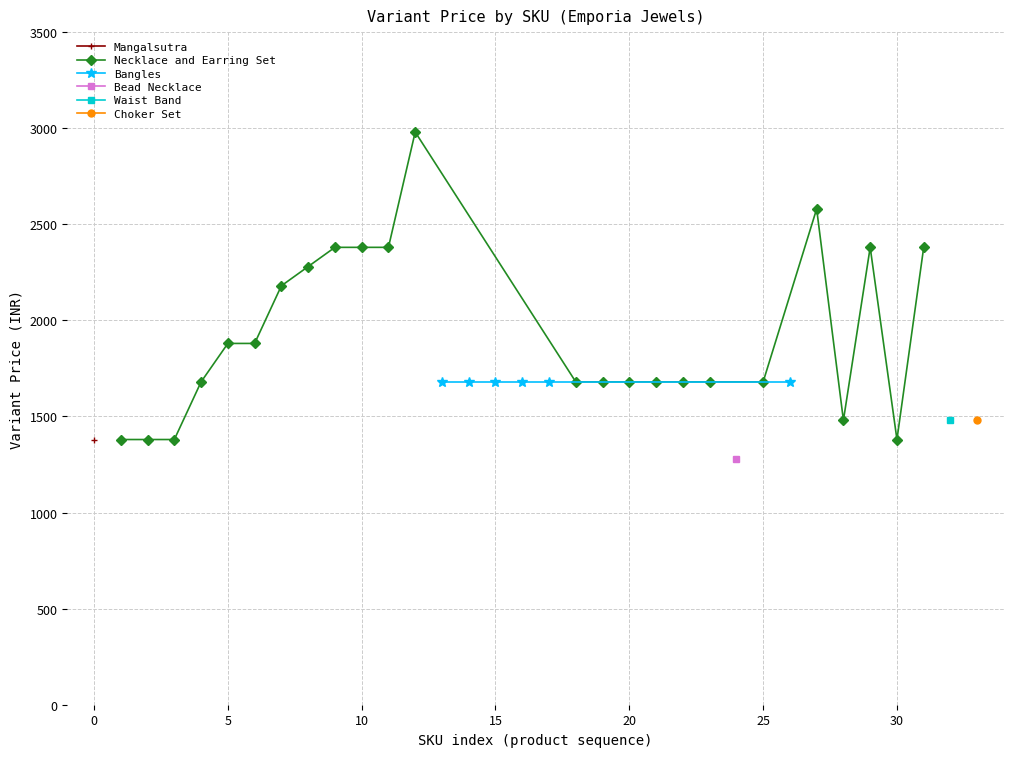

What is the minimum value for Necklace and Earring Set?

1380